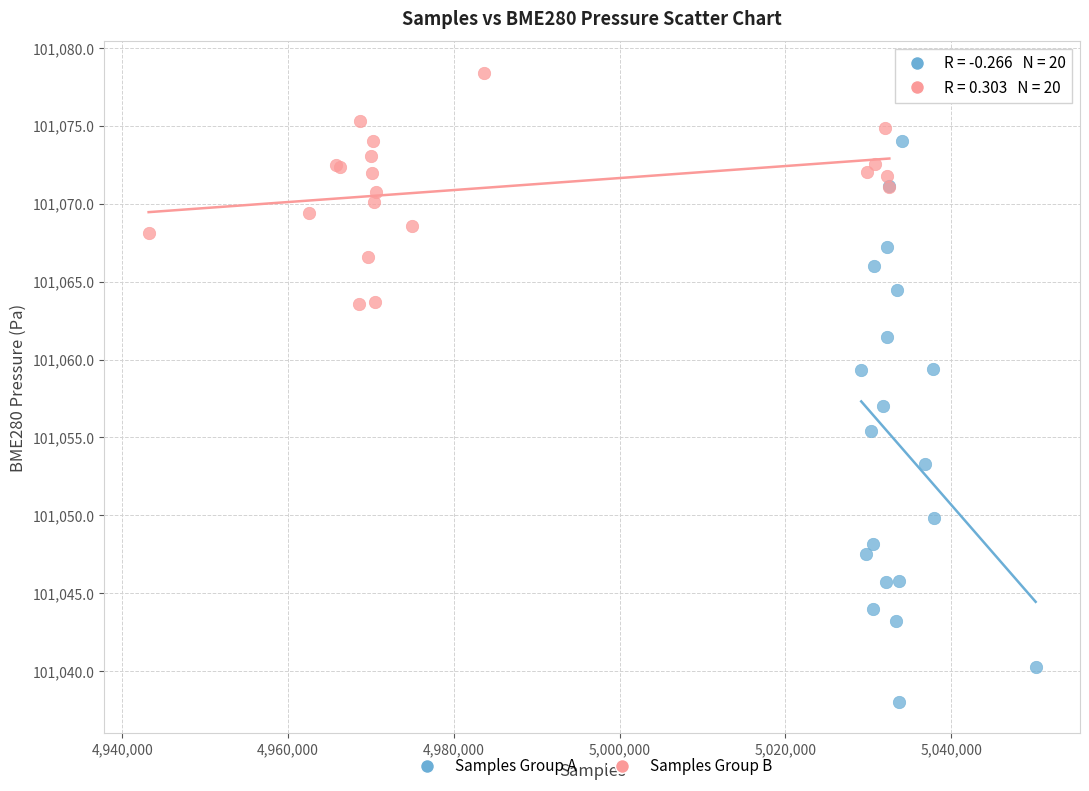

Which series reaches the minimum Y coordinate?

Samples Group A